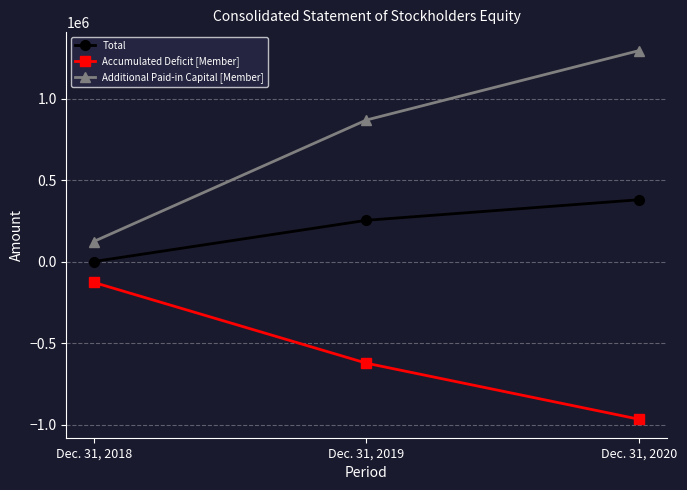

Does the chart have visible grid lines?

Yes